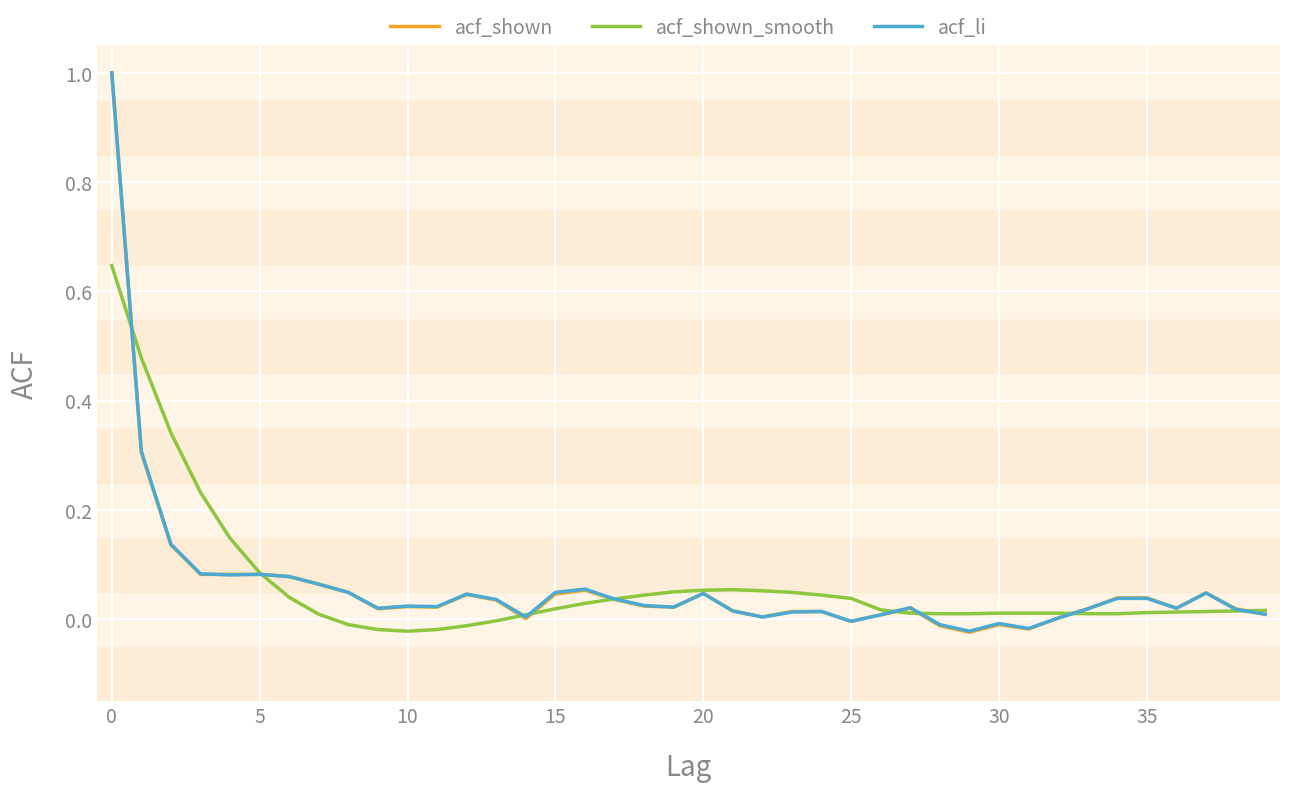

Which series has the widest spread of values?

acf_shown